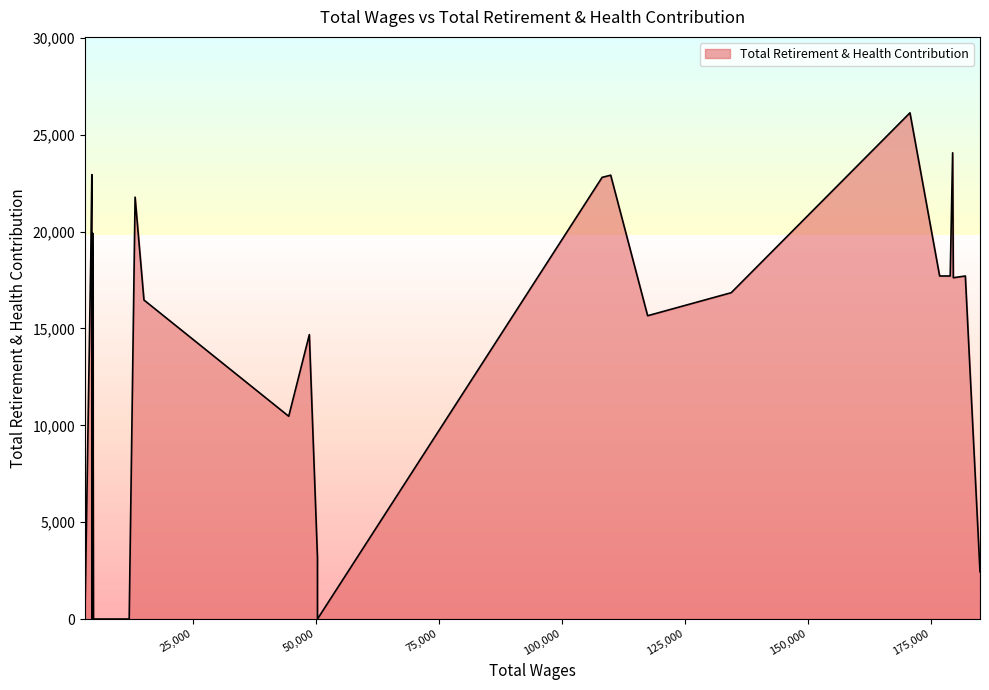

Reading left to right, list all the values displayed in this chart.

184993.0=2440	182012.0=17710	179567.0=17620	179428.0=24069	178937.0=17710	176784.0=17710	170757.0=26134	134429.0=16848	117439.0=15659	109930.0=22915	108185.0=22802	50327.0=3176	50327.0=0	48677.0=14685	48677.0=14685	44486.0=10468	15061.0=16470	13260.0=21781	12061.0=0	12061.0=0	12061.0=0	12061.0=0	12061.0=0	6000.0=0	6000.0=0	6000.0=0	6000.0=0	6000.0=0	4800.0=0	4800.0=0	4800.0=0	4665.0=18687	4626.0=19926	4500.0=0	4468.0=19136	4468.0=22943	4468.0=19926	4257.0=18687	3060.0=46	3060.0=46